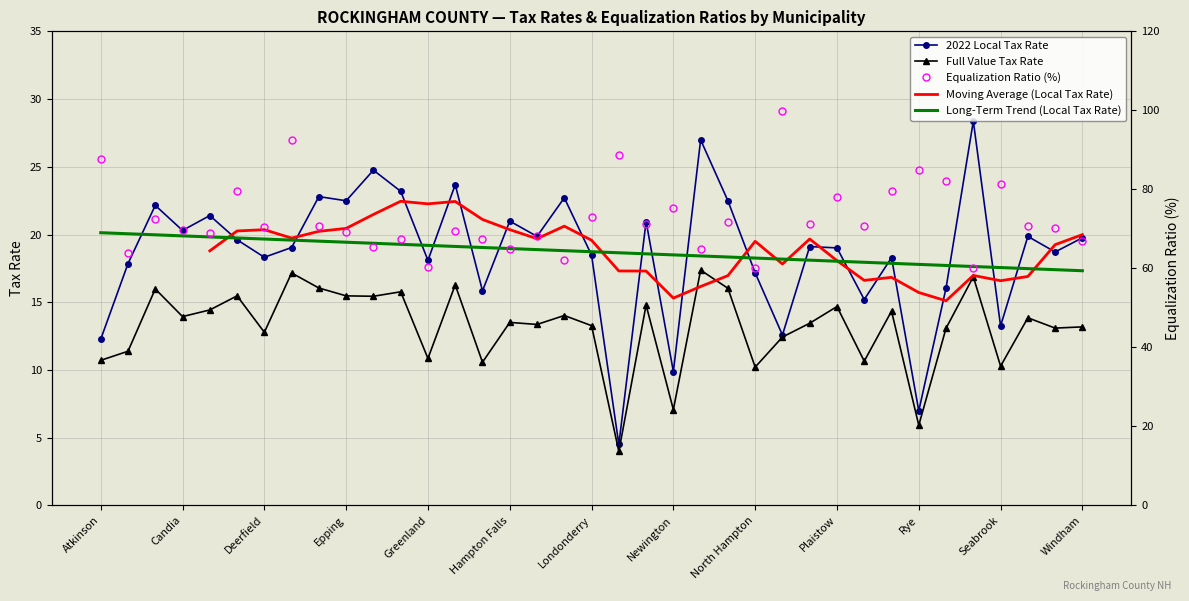

What is the label of the 5th point from the right?

Sandown